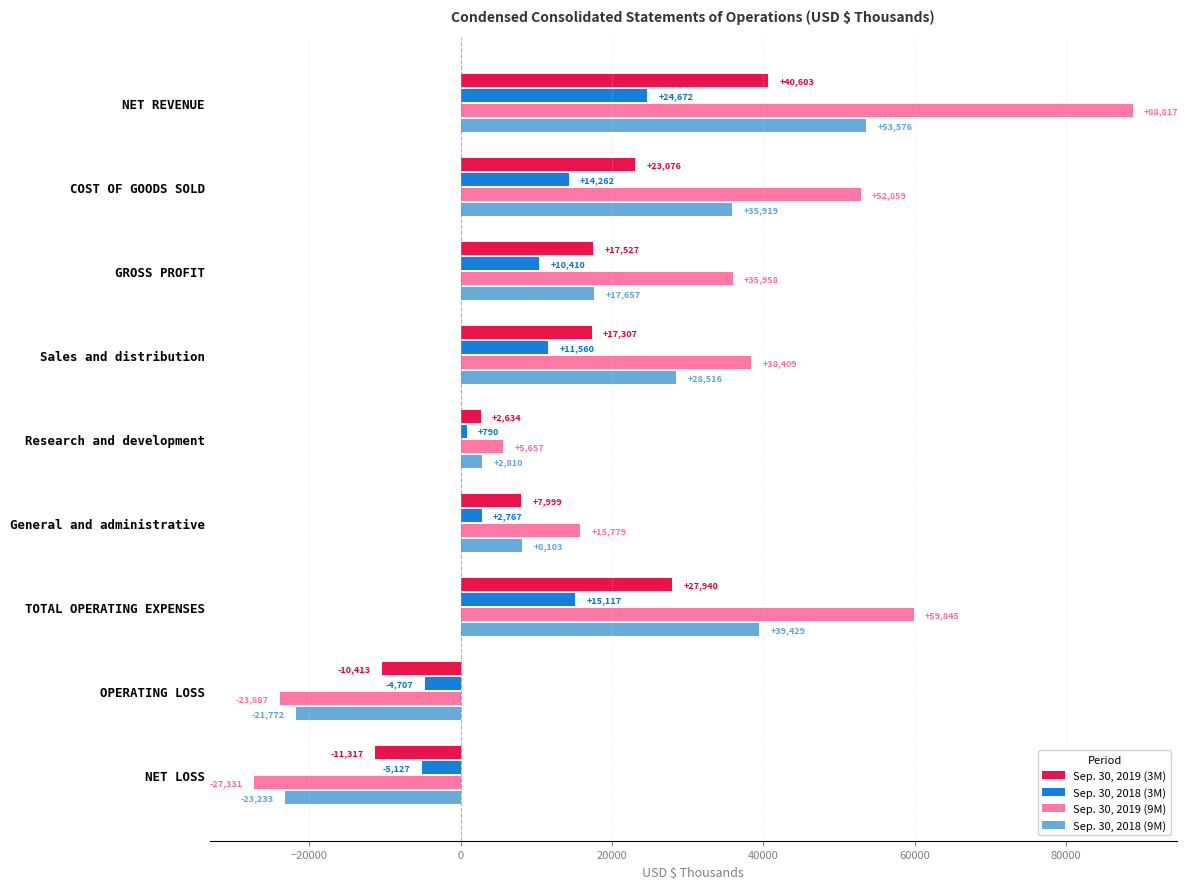

Rank the series at NET REVENUE from lowest to highest value.

Sep. 30, 2018 (3M), Sep. 30, 2019 (3M), Sep. 30, 2018 (9M), Sep. 30, 2019 (9M)